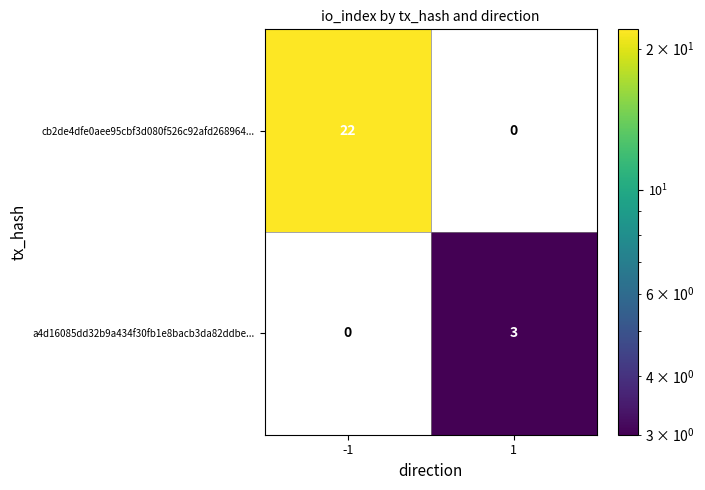

The value of cb2de4dfe0aee95cbf3d080f526c92afd268964... at -1 is 22. True or false?

True